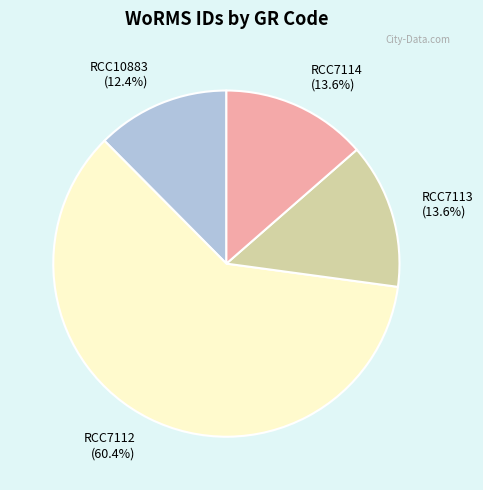

Which slice represents more than half of the pie?

RCC7112